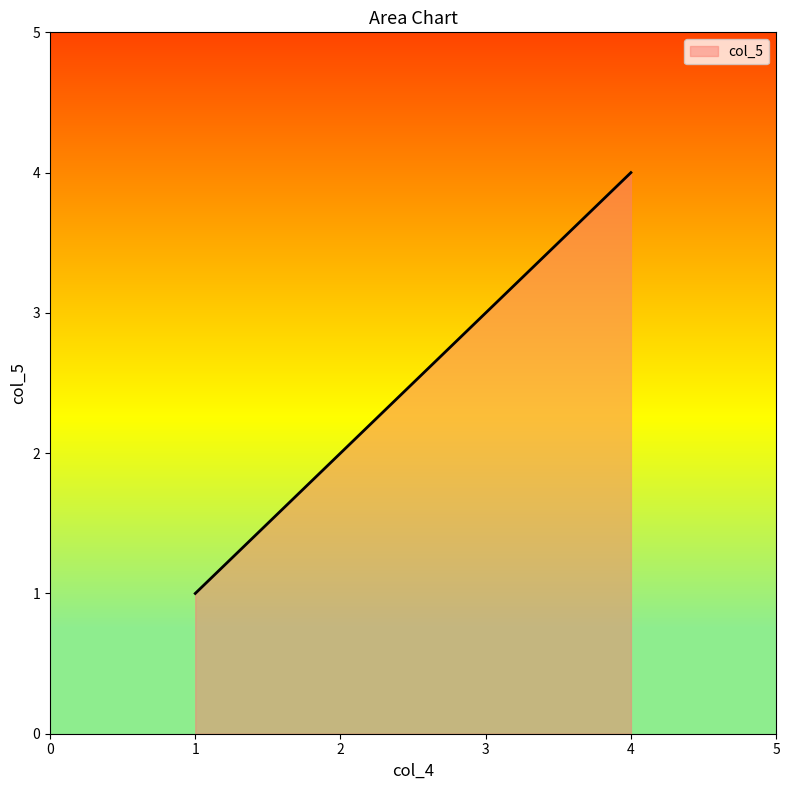

Rank the categories by value from highest to lowest.

4, 3, 2, 1